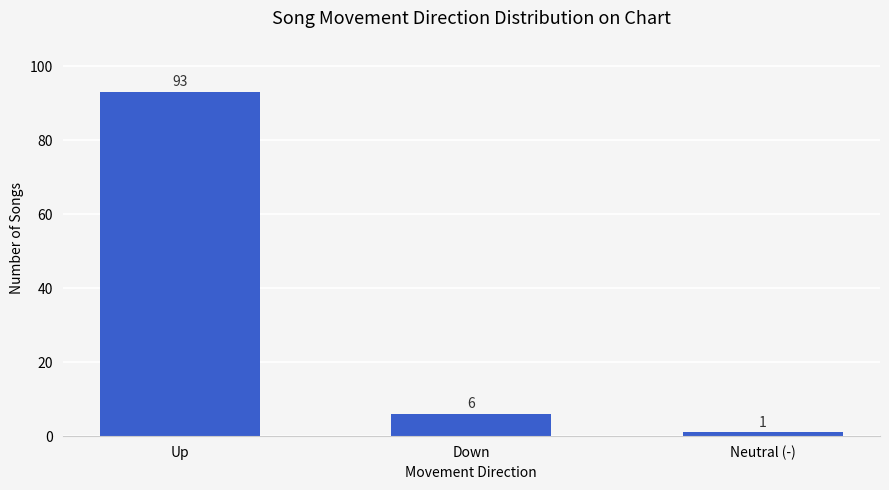

How many data points are less than 6?

1